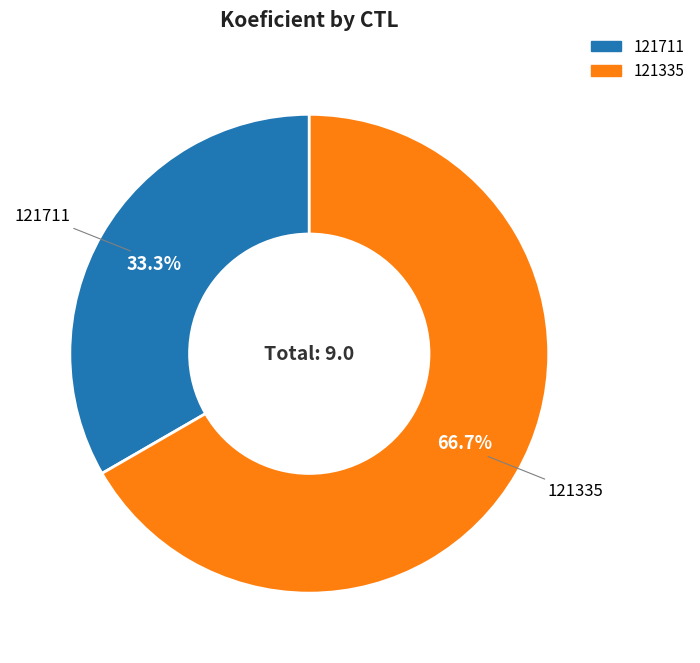

To the nearest percent, what portion does 121711 represent?

33%